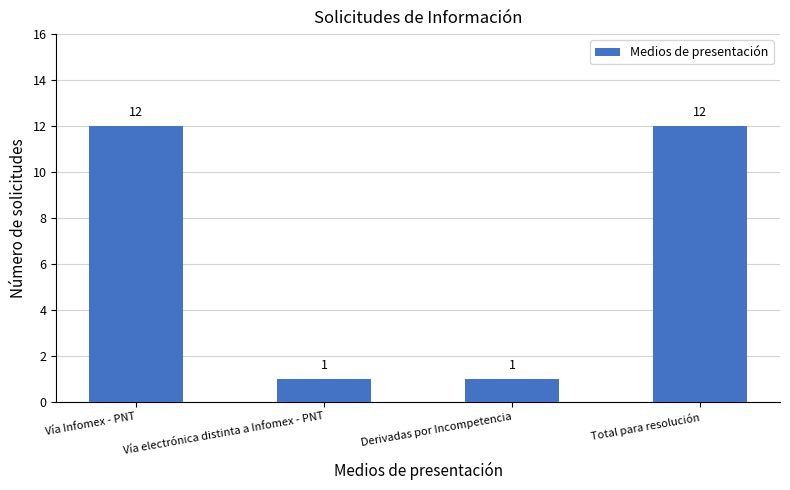

How many data points does each series have?

4